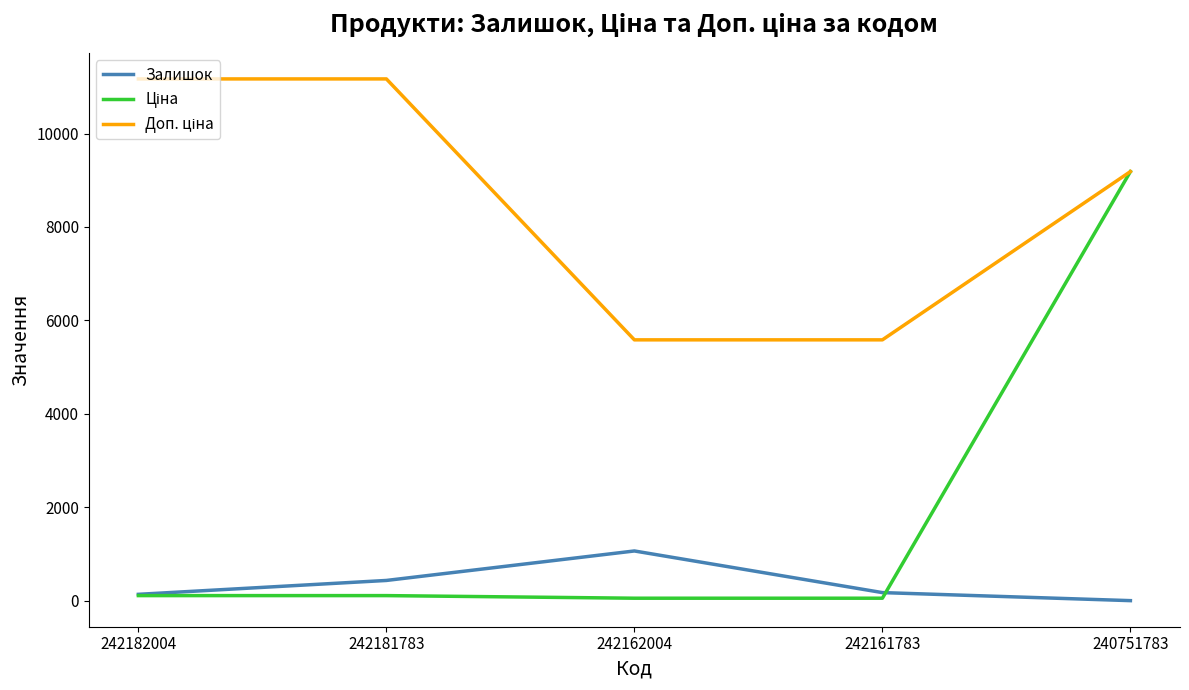

True or false: Залишок has more than 2 points higher than both neighbors.

False